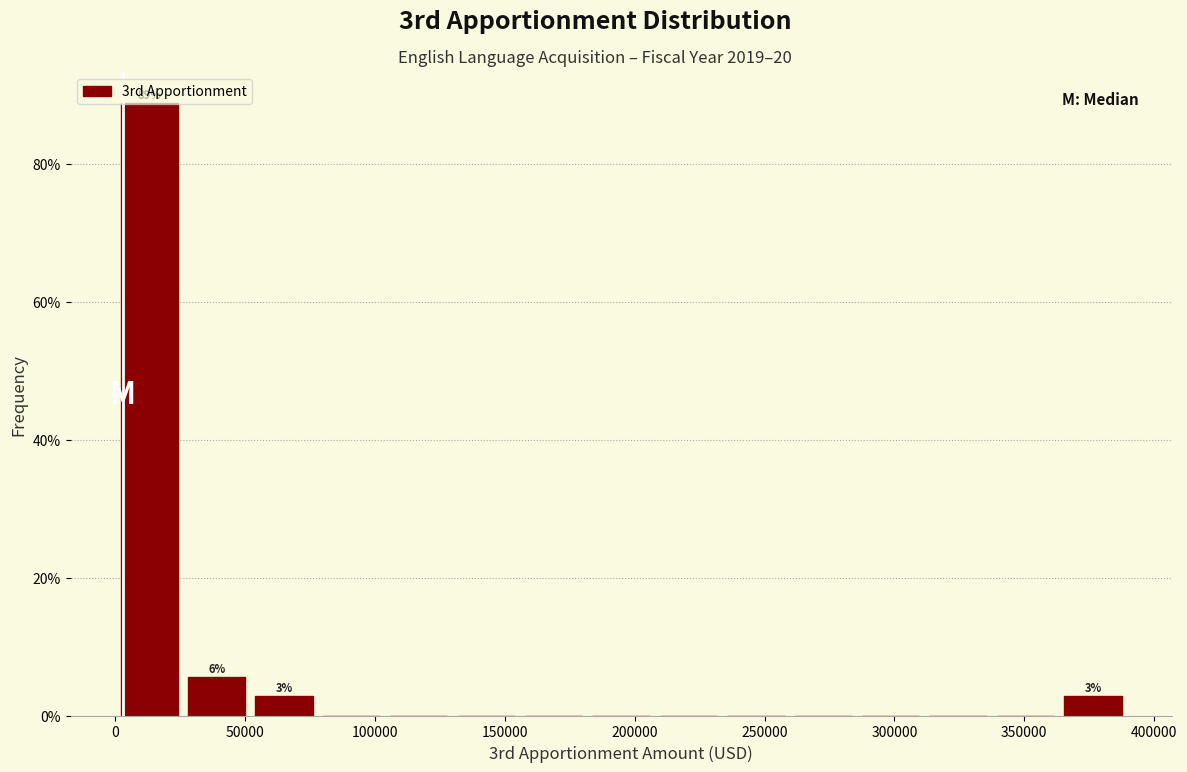

Which range on the x-axis has the tallest bar?

0 to 25000